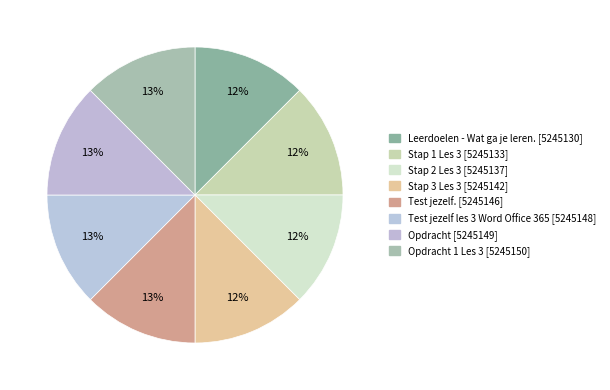

Count the number of slices in the pie.

8